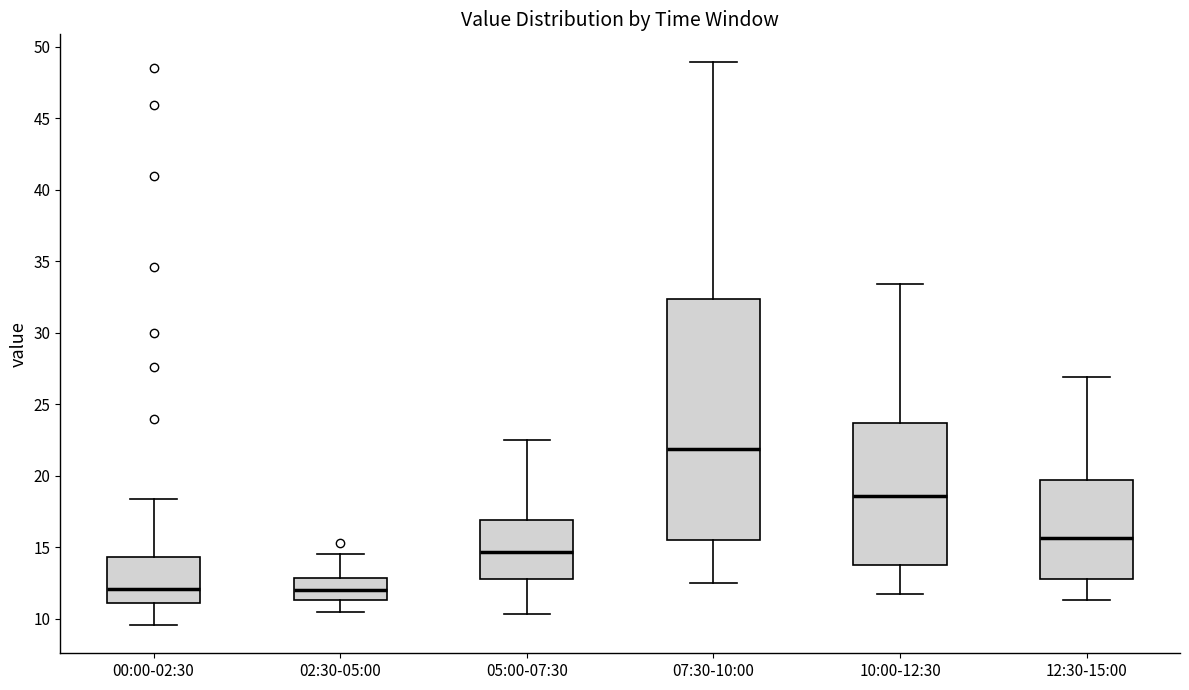

Reading left to right, read every box against the y-axis: the position of its median line, the range the box covers, and the ends of its whiskers. The values are not printed on the chart, so give them approximately, as read against the axis.

00:00-02:30: median 12.0, box 11.0 to 14.5, whiskers 9.5 to 18.5
02:30-05:00: median 12.0, box 11.5 to 13.0, whiskers 10.5 to 14.5
05:00-07:30: median 14.5, box 13.0 to 17.0, whiskers 10.5 to 22.5
07:30-10:00: median 22.0, box 15.5 to 32.5, whiskers 12.5 to 49.0
10:00-12:30: median 18.5, box 14.0 to 23.5, whiskers 11.5 to 33.5
12:30-15:00: median 15.5, box 13.0 to 19.5, whiskers 11.5 to 27.0